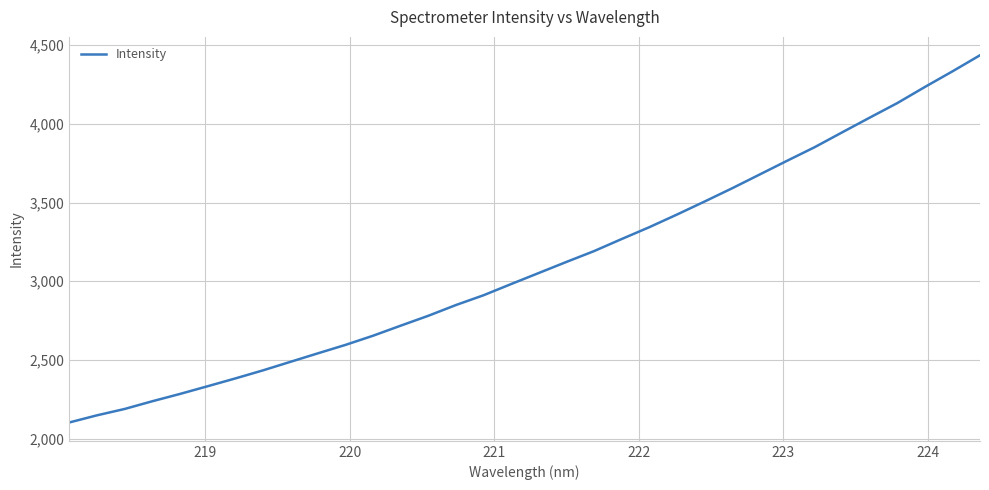

What is the sum of all values?

105546.1